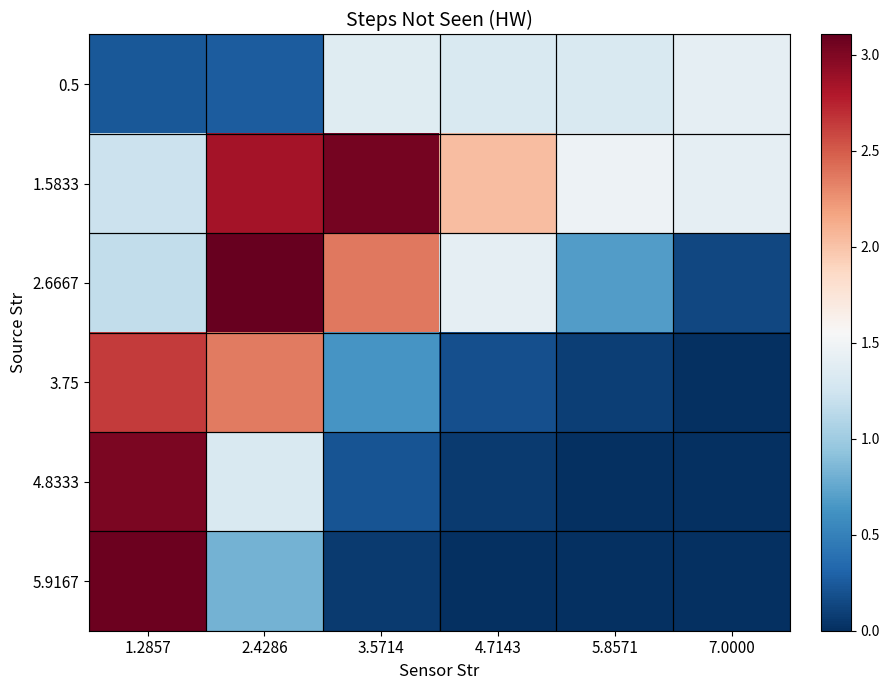

Which series changed the most between 2.4286 and 5.8571?

2.6667